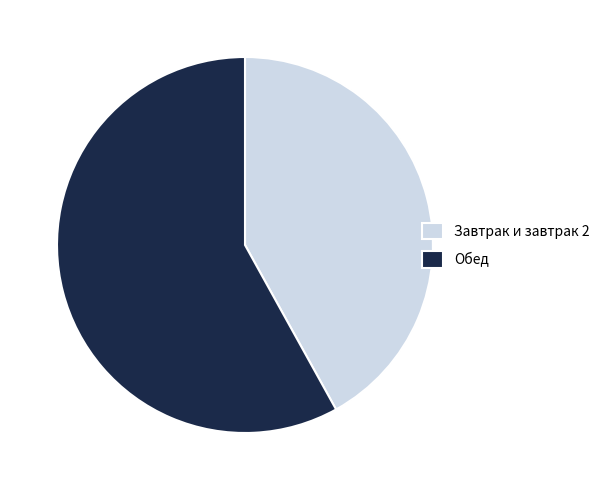

Is there any slice that represents more than half of the pie?

Yes